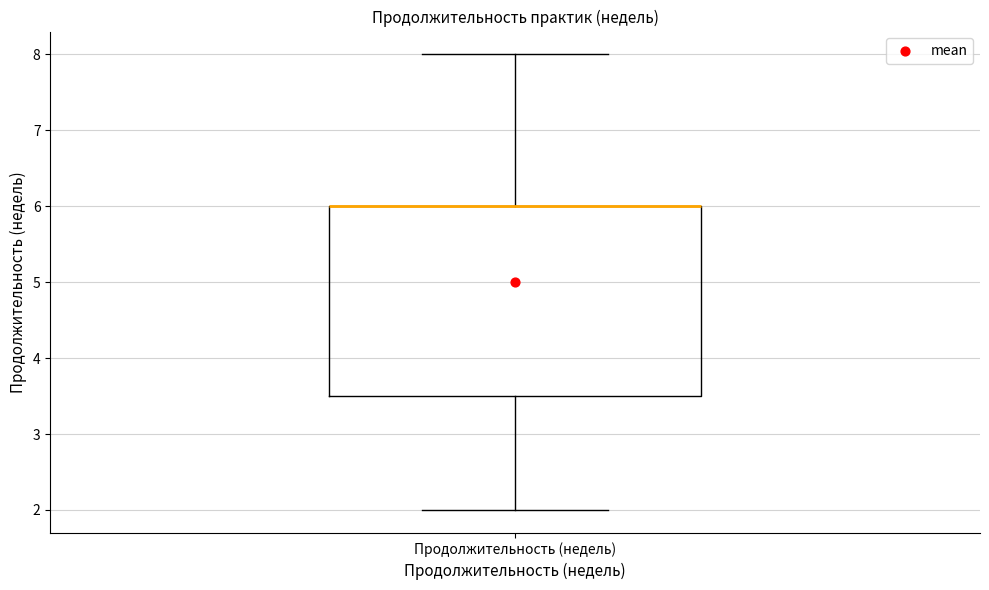

Transcribe this box plot: give where the median line is, the range the box spans, and where the two whiskers end, as read against the y-axis. The values are not printed on the chart, so give them approximately, as read against the axis.

median 6.0 (drawn on the box's upper edge), box 3.5 to 6.0, whiskers 2.0 to 8.0